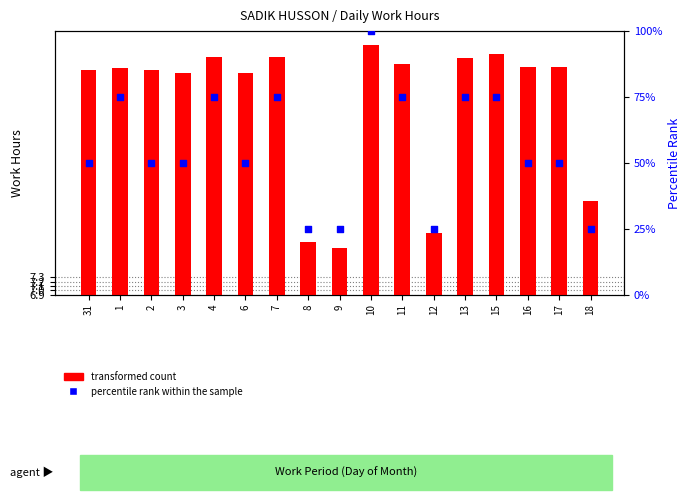

Which series reaches the maximum Y coordinate?

percentile rank within the sample